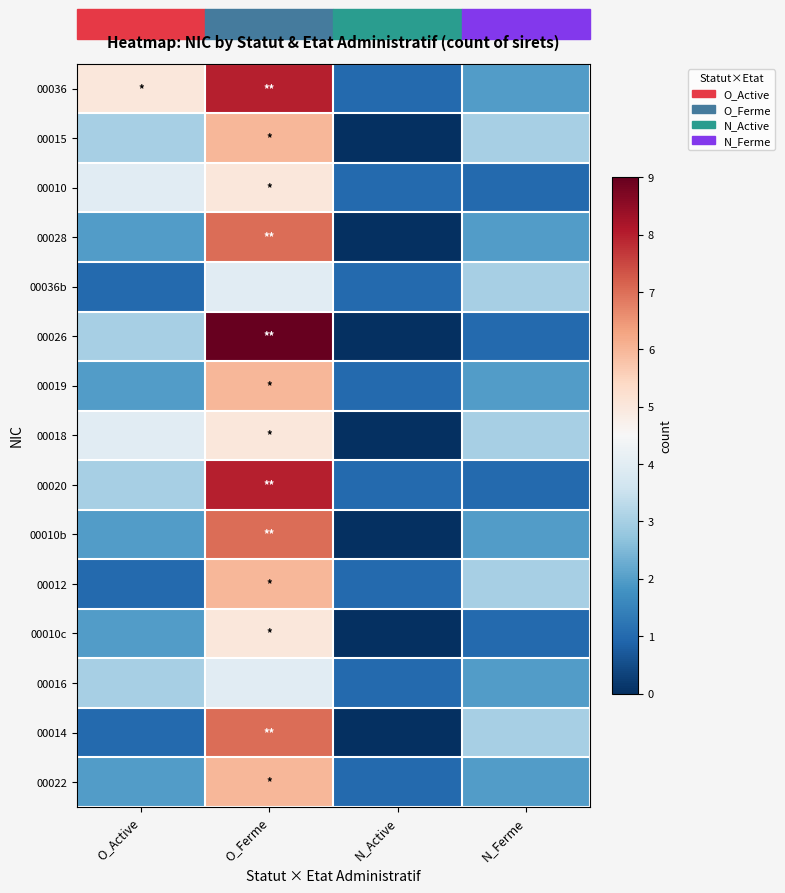

At how many categories does at least one series exceed 7?

1